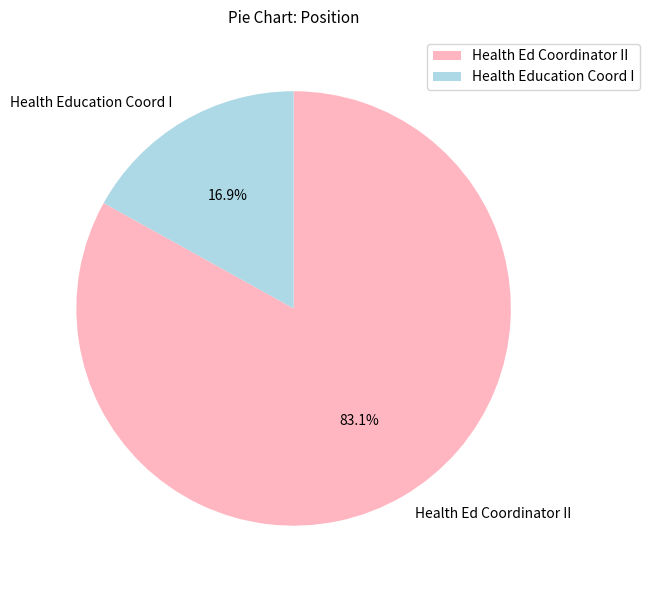

True or false: Health Ed Coordinator II accounts for 83% of the total.

True